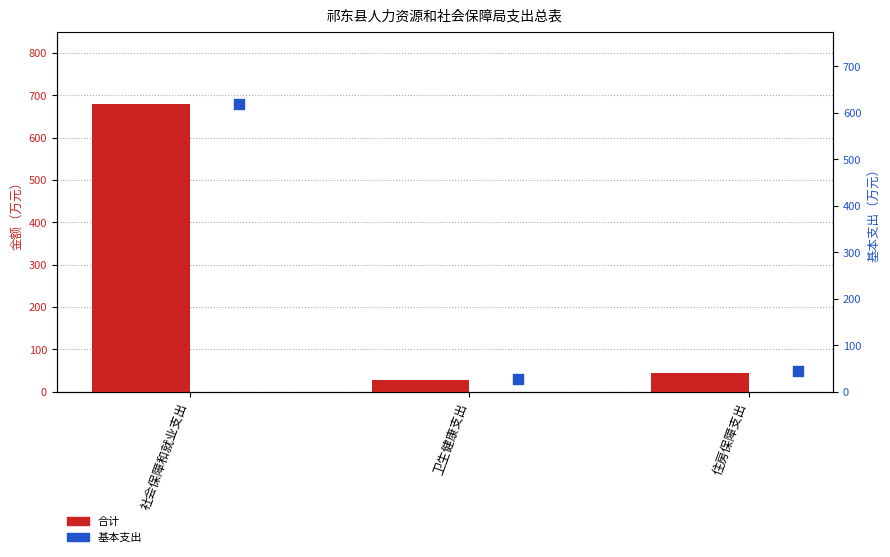

Which series has the largest Y range (max minus min)?

合计